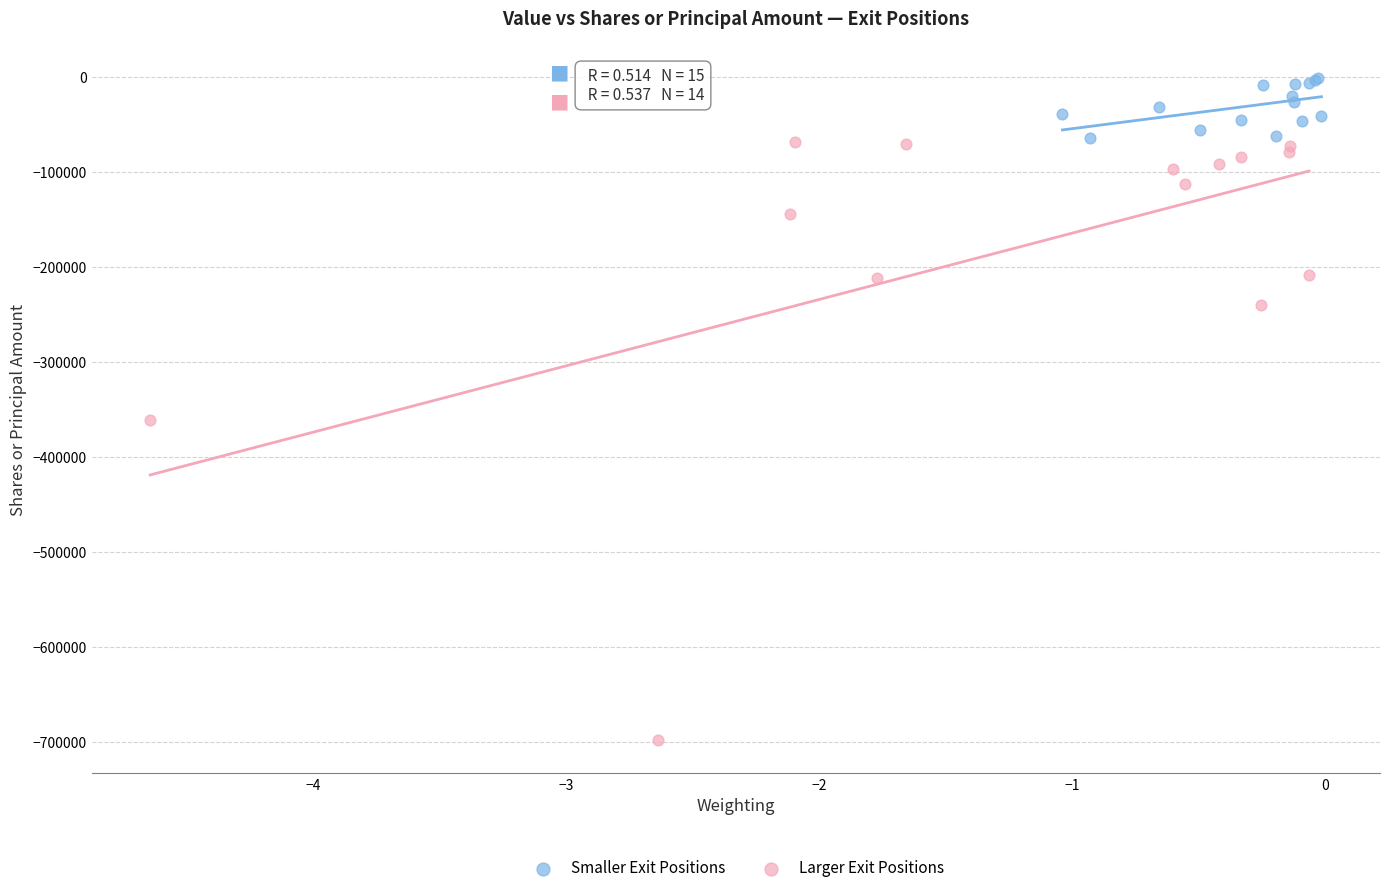

Which series reaches the maximum Y coordinate?

Smaller Exit Positions